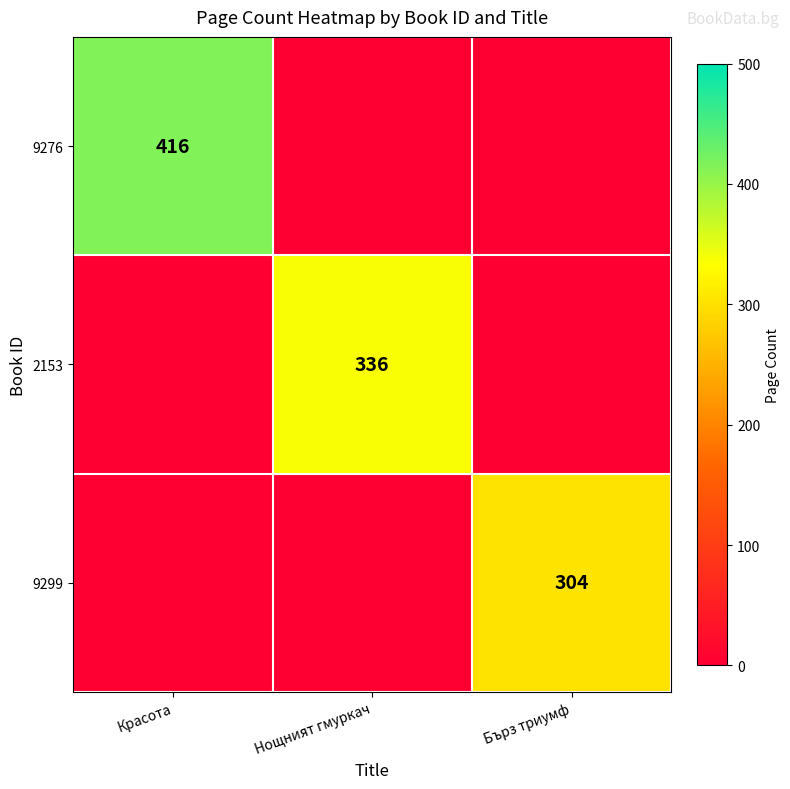

Rank the series by their average value, from highest to lowest.

9276, 2153, 9299